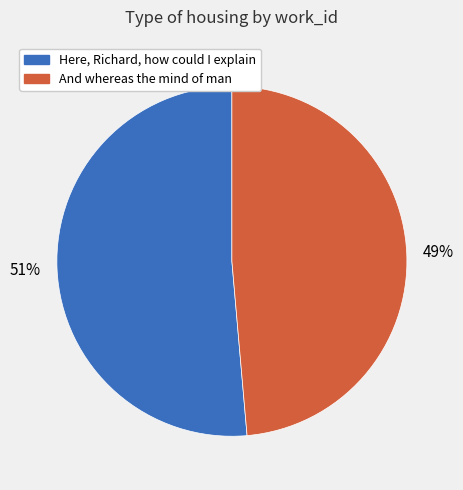

True or false: And whereas the mind of man accounts for 49% of the total.

True